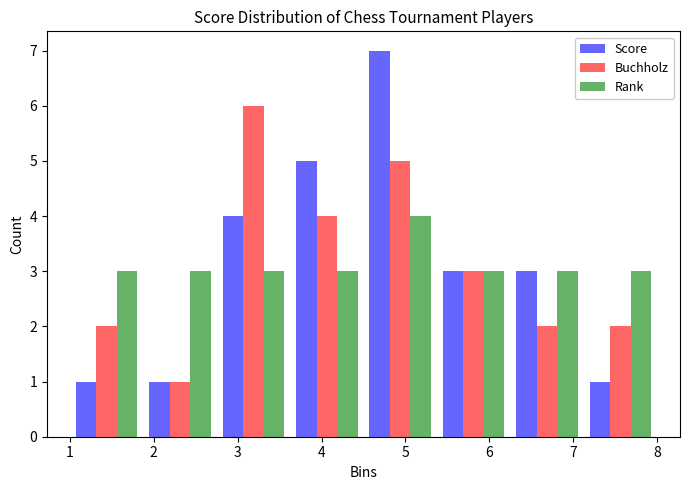

Reading left to right, transcribe this chart: for each range on the x-axis, give the height of each series' bar. Neither the bar edges nor the heights are printed on the chart, so give them approximately, as read against the axes.

1.0 to 1.9: Score=1	Buchholz=2	Rank=3
1.9 to 2.8: Score=1	Buchholz=1	Rank=3
2.8 to 3.6: Score=4	Buchholz=6	Rank=3
3.6 to 4.5: Score=5	Buchholz=4	Rank=3
4.5 to 5.4: Score=7	Buchholz=5	Rank=4
5.4 to 6.3: Score=3	Buchholz=3	Rank=3
6.3 to 7.1: Score=3	Buchholz=2	Rank=3
7.1 to 8.0: Score=1	Buchholz=2	Rank=3